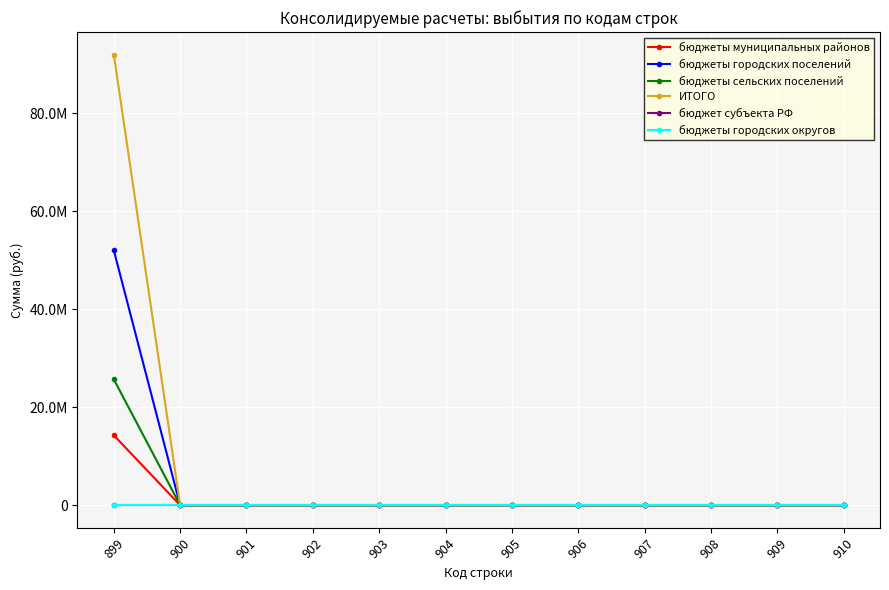

True or false: бюджеты муниципальных районов and бюджет субъекта РФ cross at least once.

False